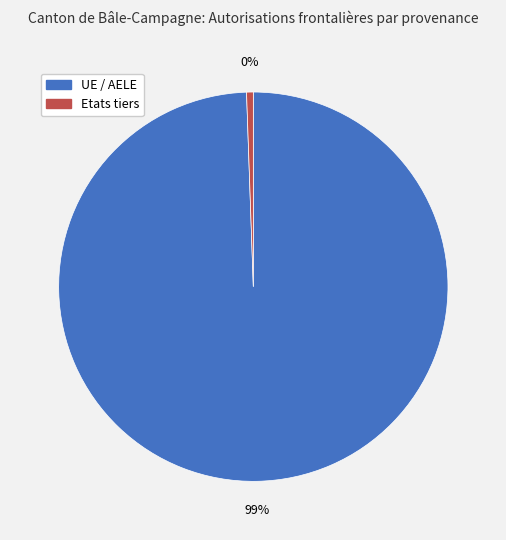

Count the number of slices in the pie.

2